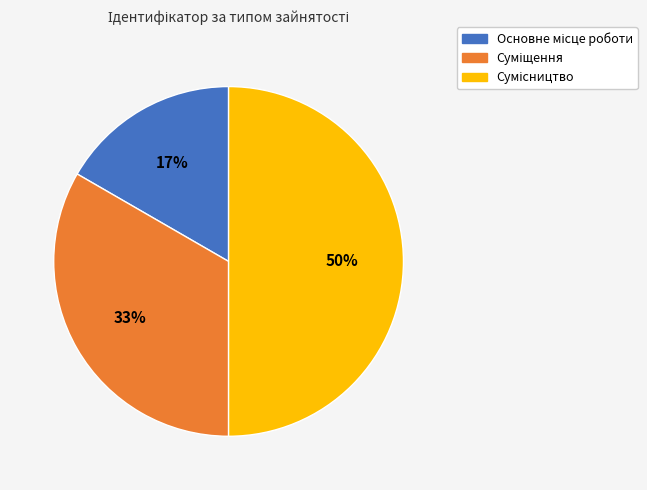

To the nearest percent, what is the difference between the largest and smallest slice percentages?

33%